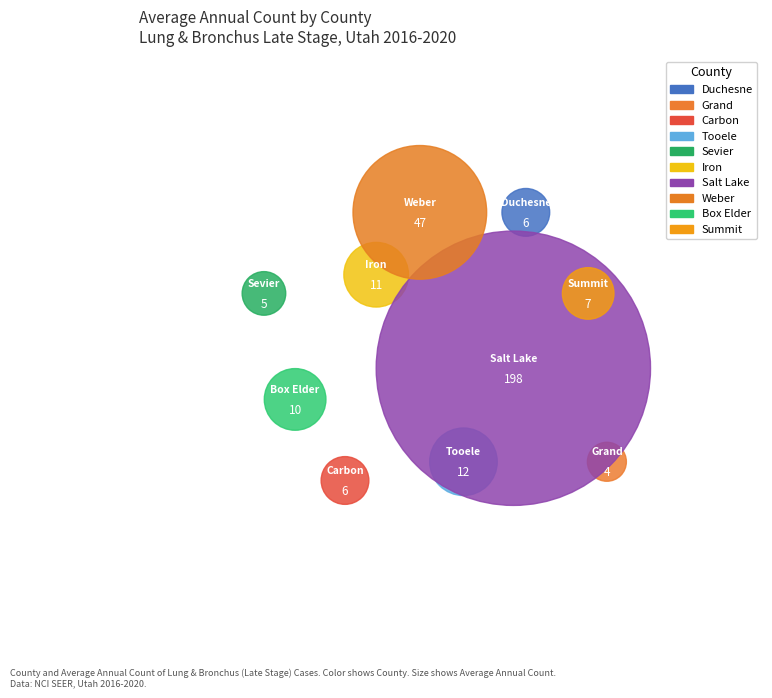

Count the number of slices in the pie.

10